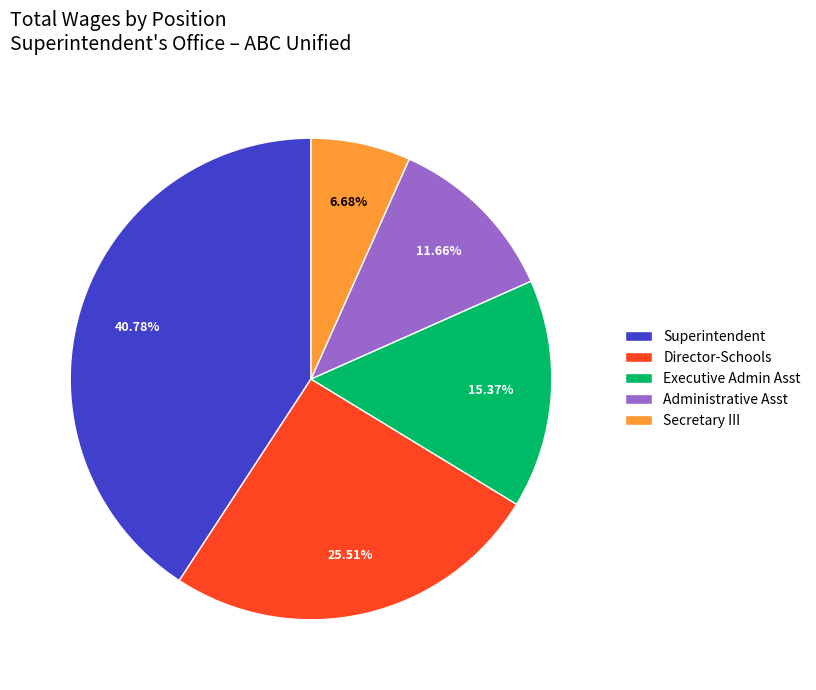

Is it true that Director-Schools is 26% of the pie?

True